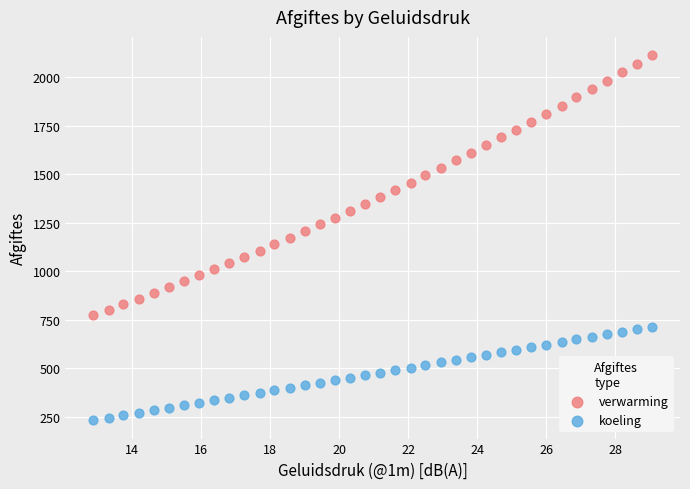

What are all the series names shown in the legend?

verwarming, koeling